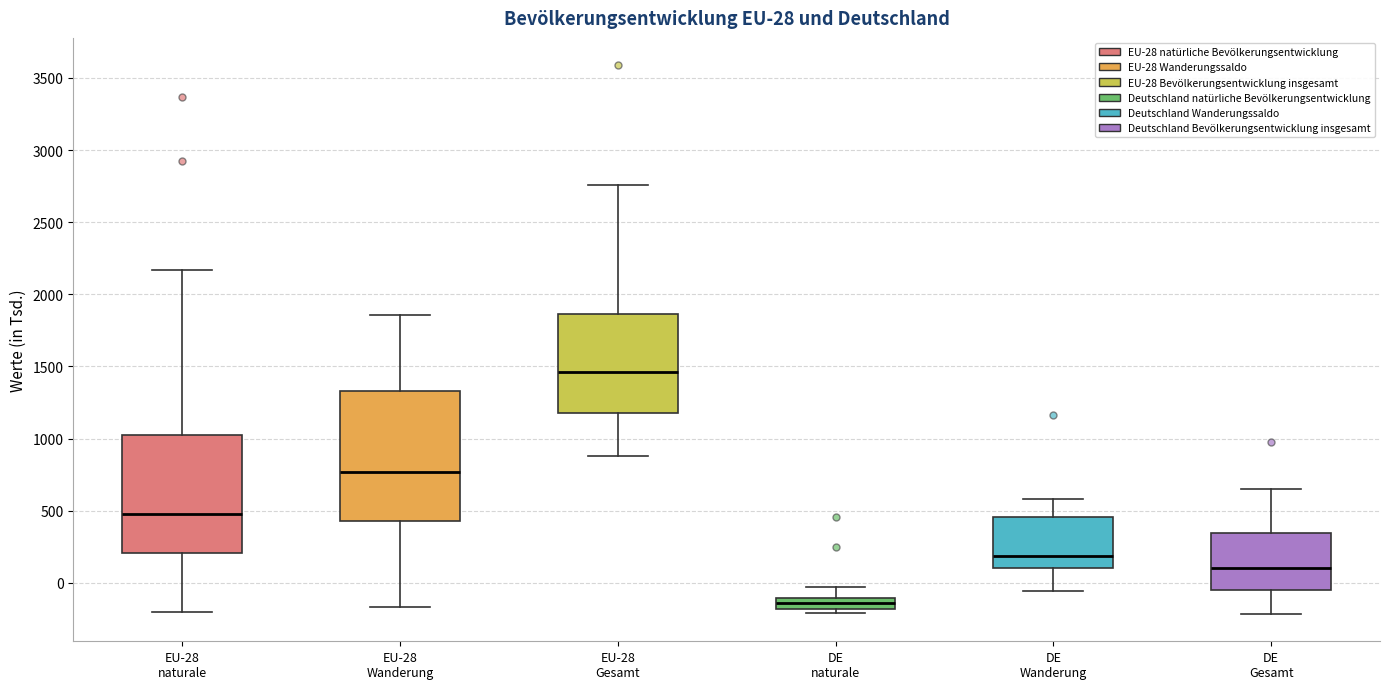

Which box's median line is the lowest?

DE naturale